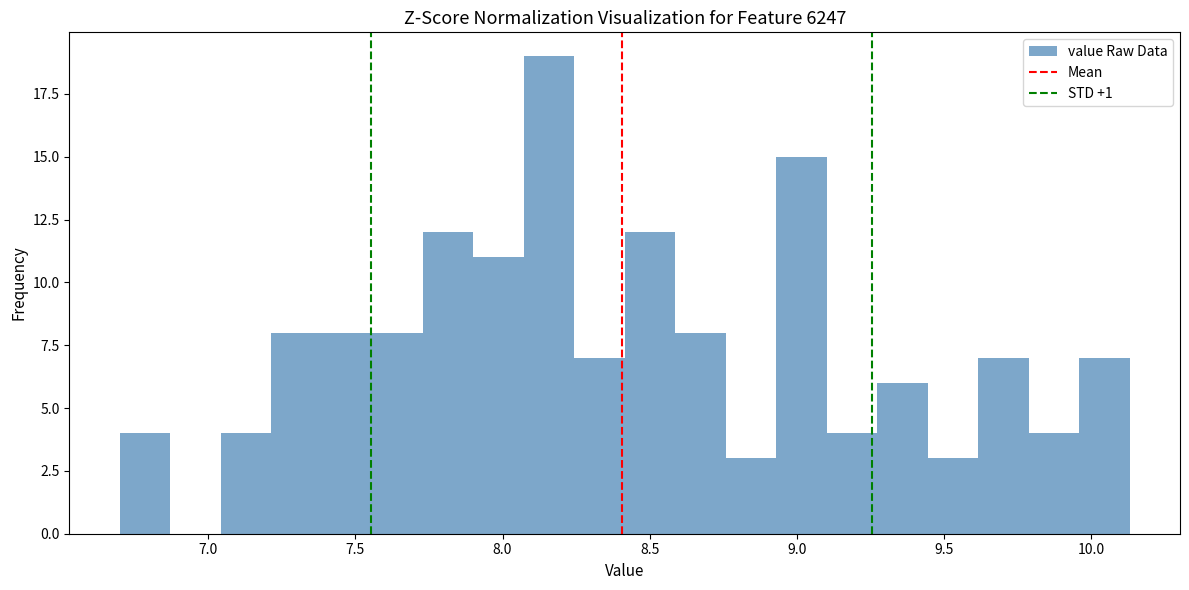

Read against the x-axis, roughly where is the centre of the tallest bar?

8.15